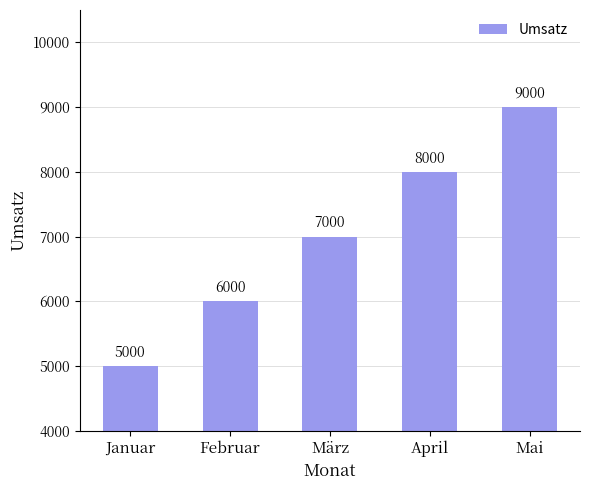

What value does the data have at Februar?

6000